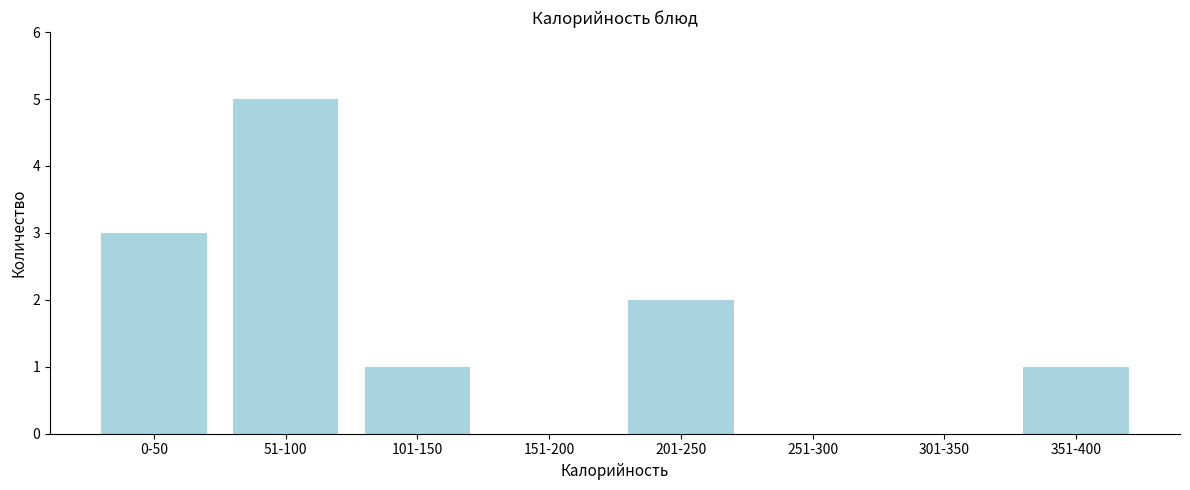

What is the sum of all values?

12